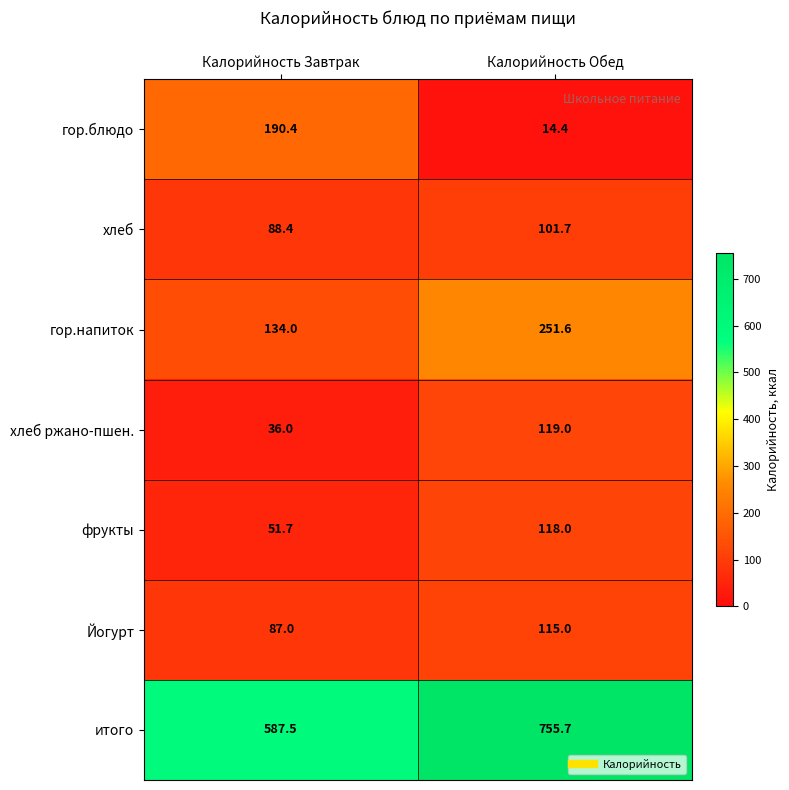

What is the spread (max minus min) of values at Калорийность Завтрак?

551.5